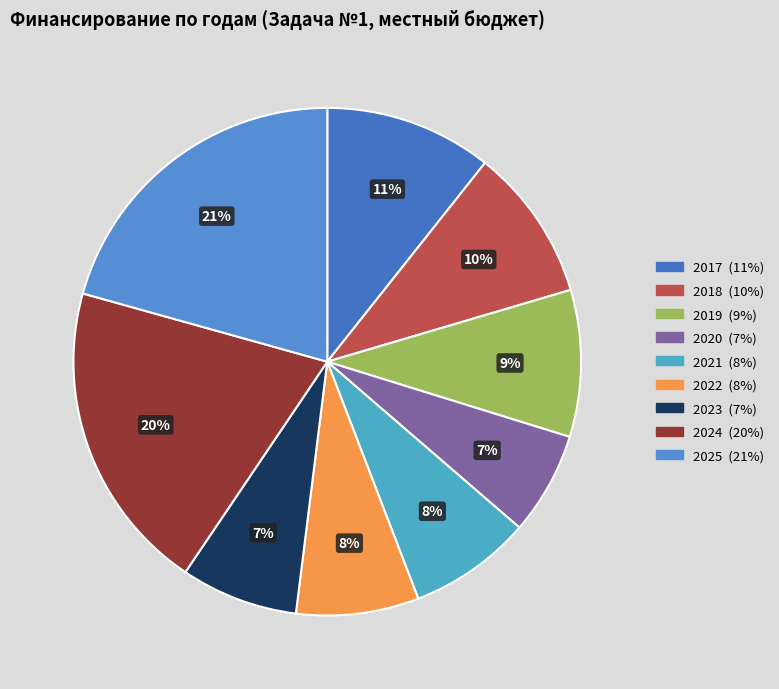

Is the sum of 2018 and 2019 greater than half?

No